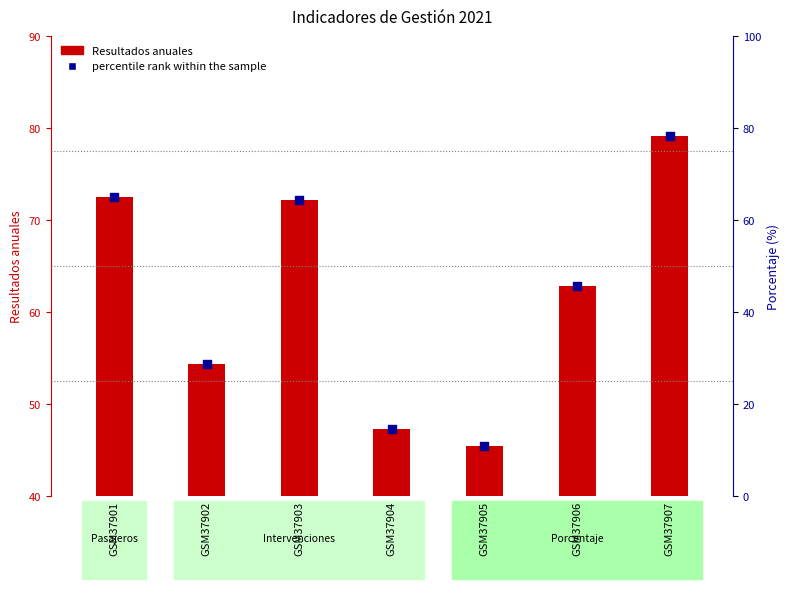

At how many categories does at least one series exceed 69?

3